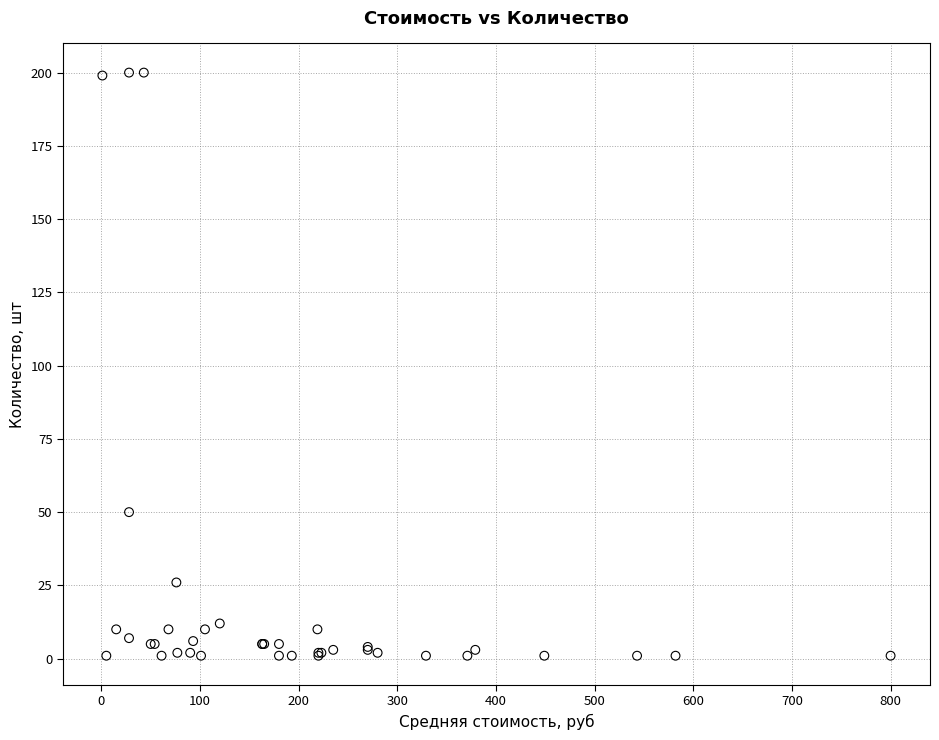

What Y value in the scatter plot is closest to 100?

50